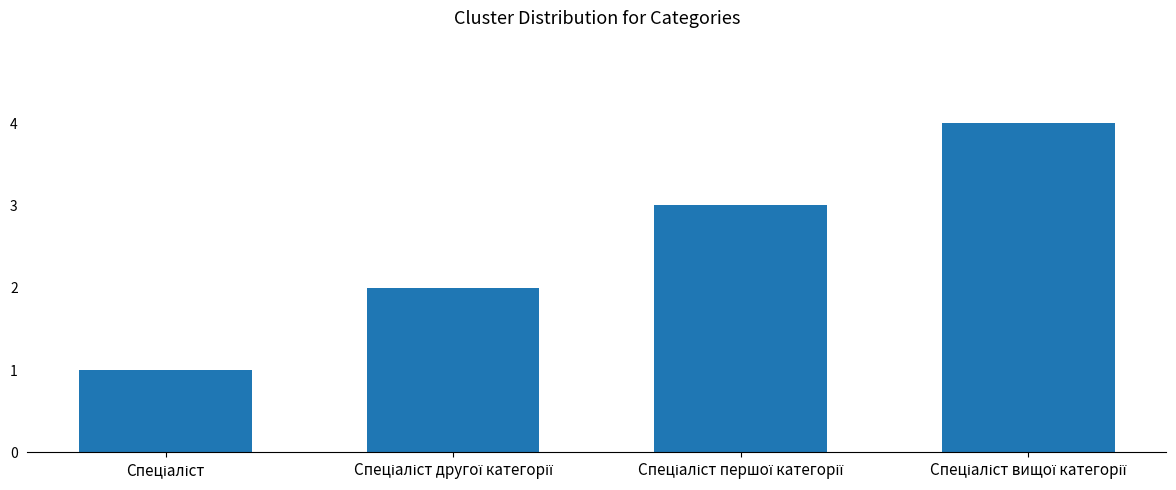

Reading left to right, transcribe all the data shown in this chart.

1	2	3	4